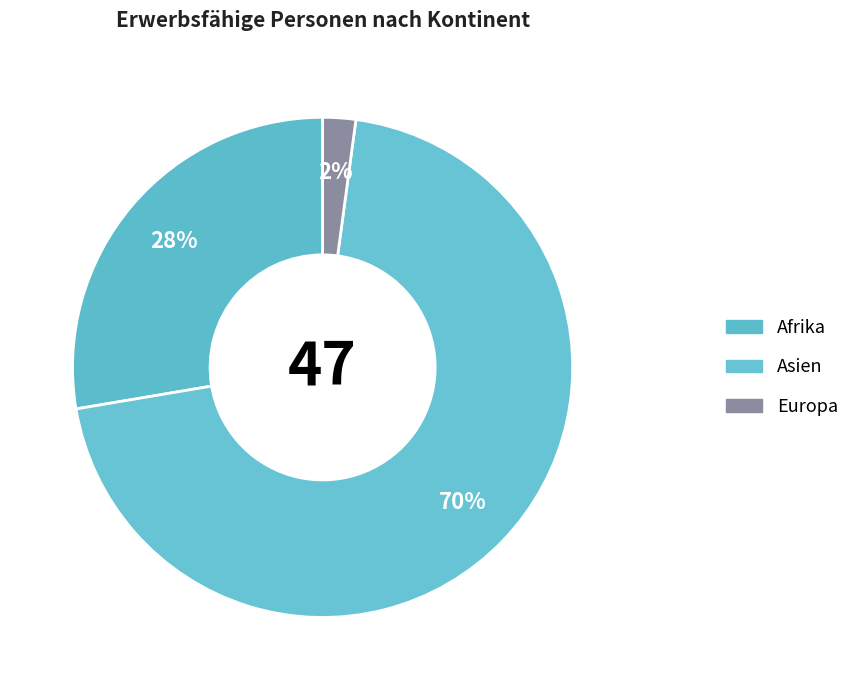

How many segments does this pie chart have?

3